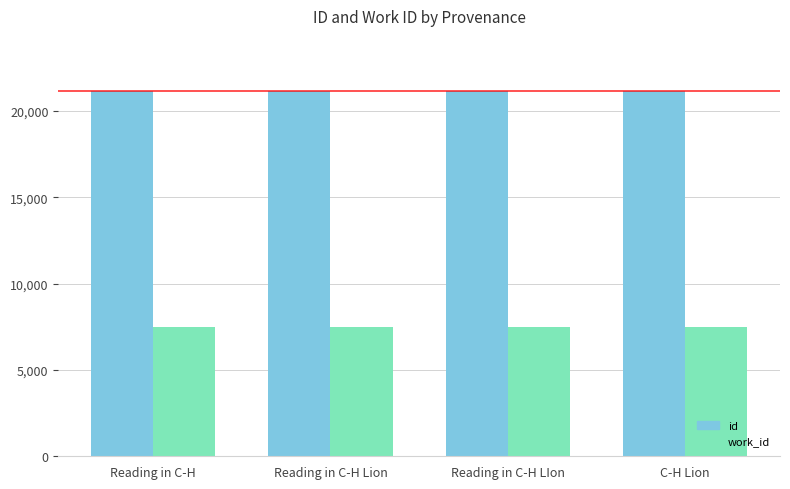

What position from the left is Reading in C-H?

1